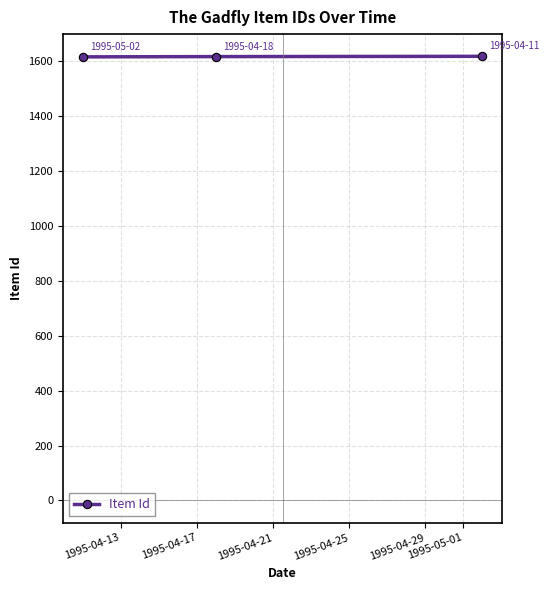

What is the greatest value displayed?

1616